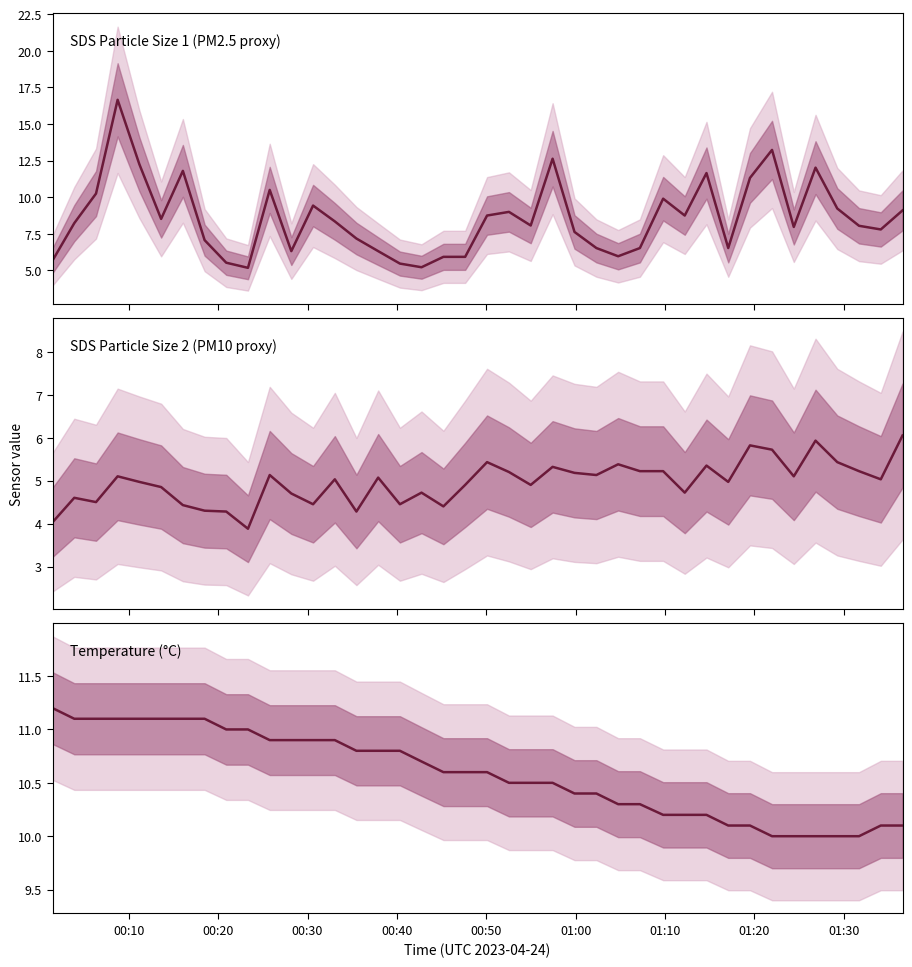

How many data points in SDS_P1 are above 8?

22